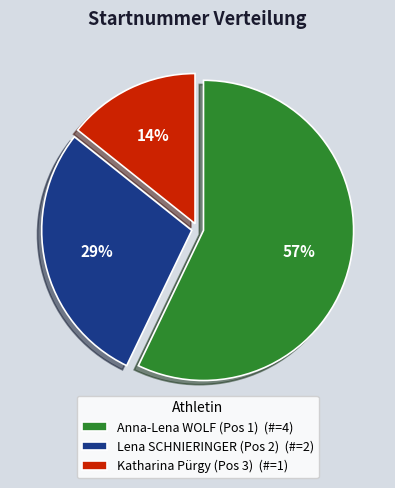

Approximately how many times larger is the value at Katharina Pürgy (Pos 3) compared to Lena SCHNIERINGER (Pos 2)?

0.5